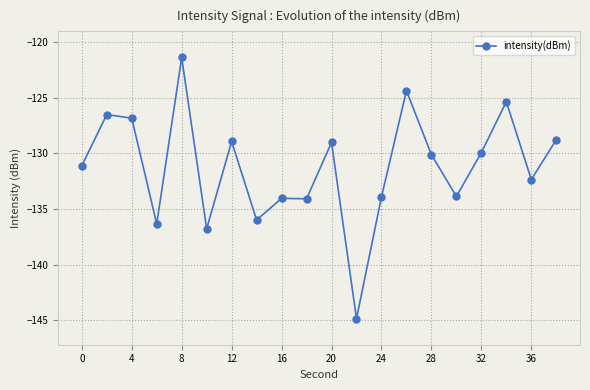

True or false: there are more than 2 points higher than both neighbors.

True